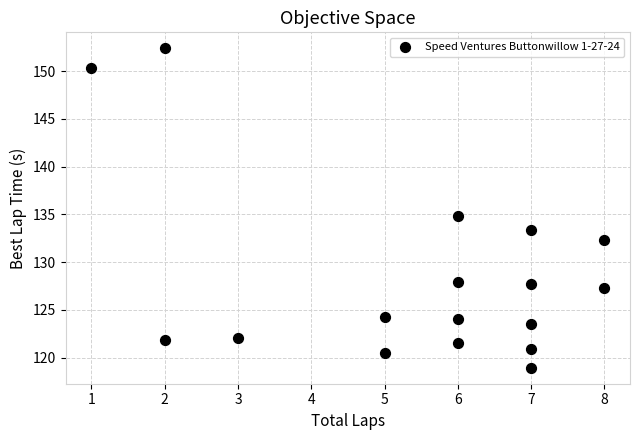

What is the range of Y values (max minus min)?

33.5